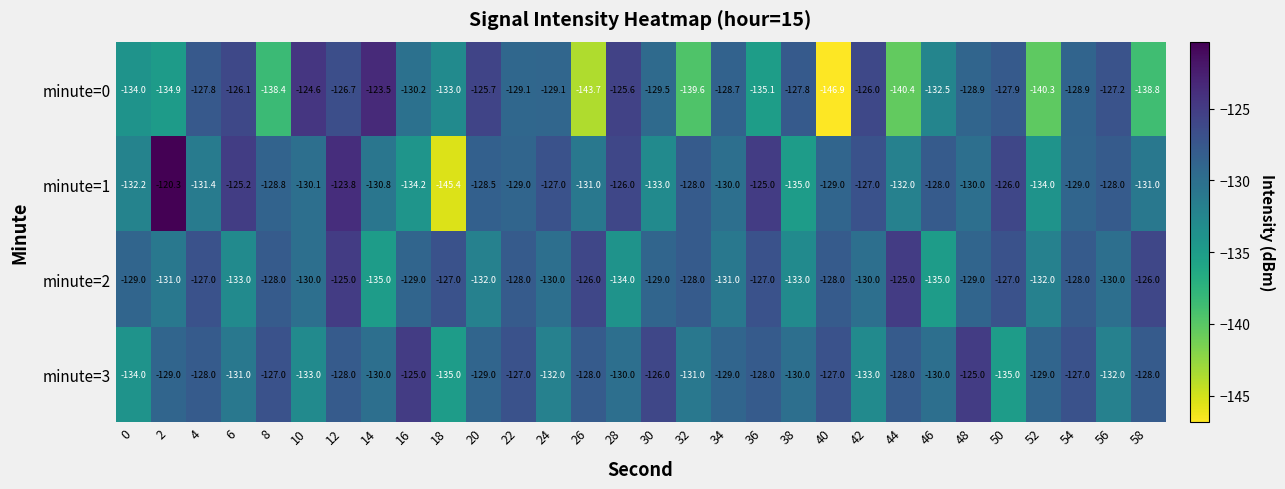

The minute=0 series shows -127.8 at 38. True or false?

True